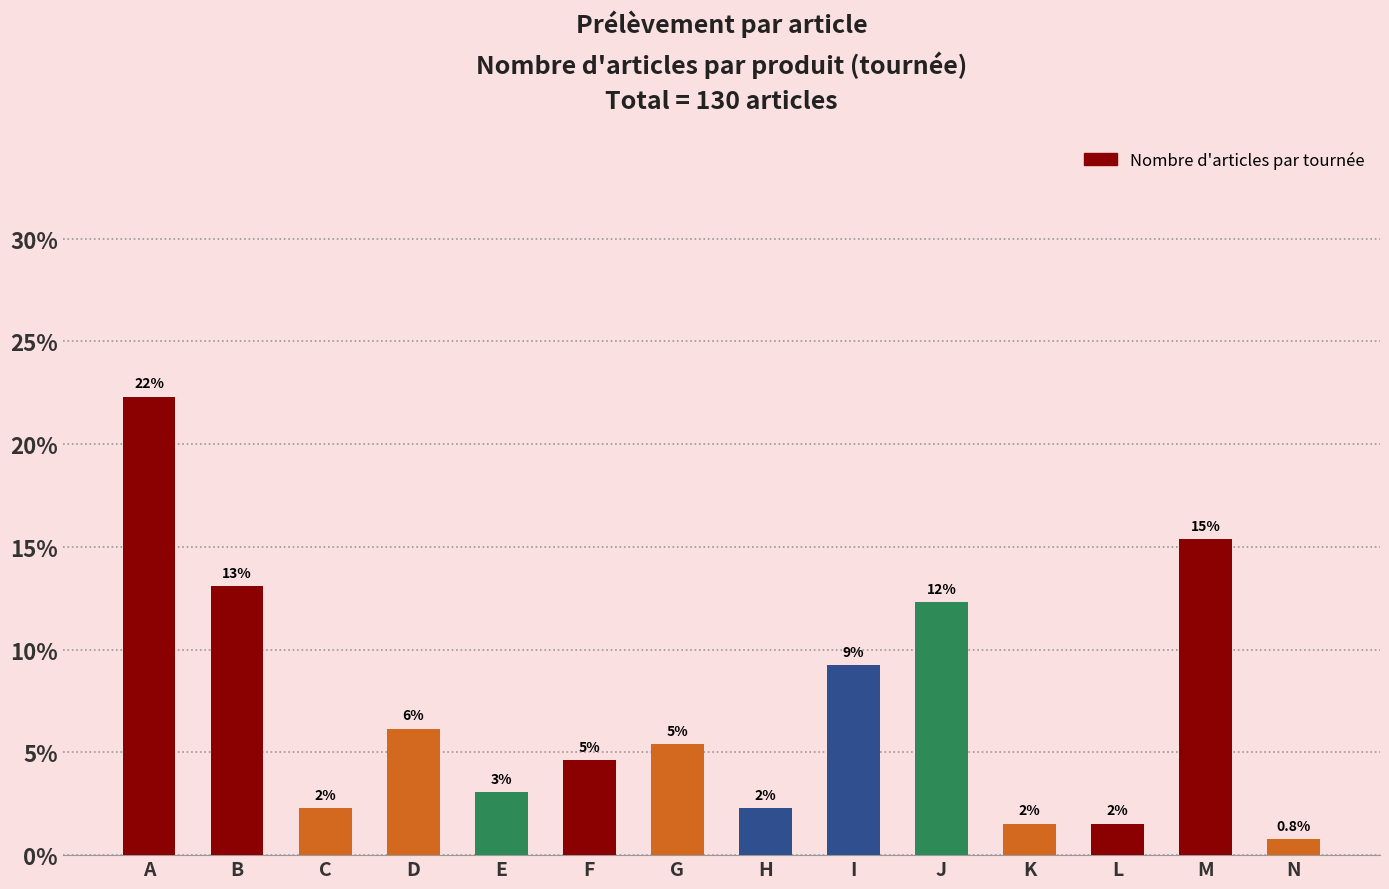

What value does the data have at G?

5.4